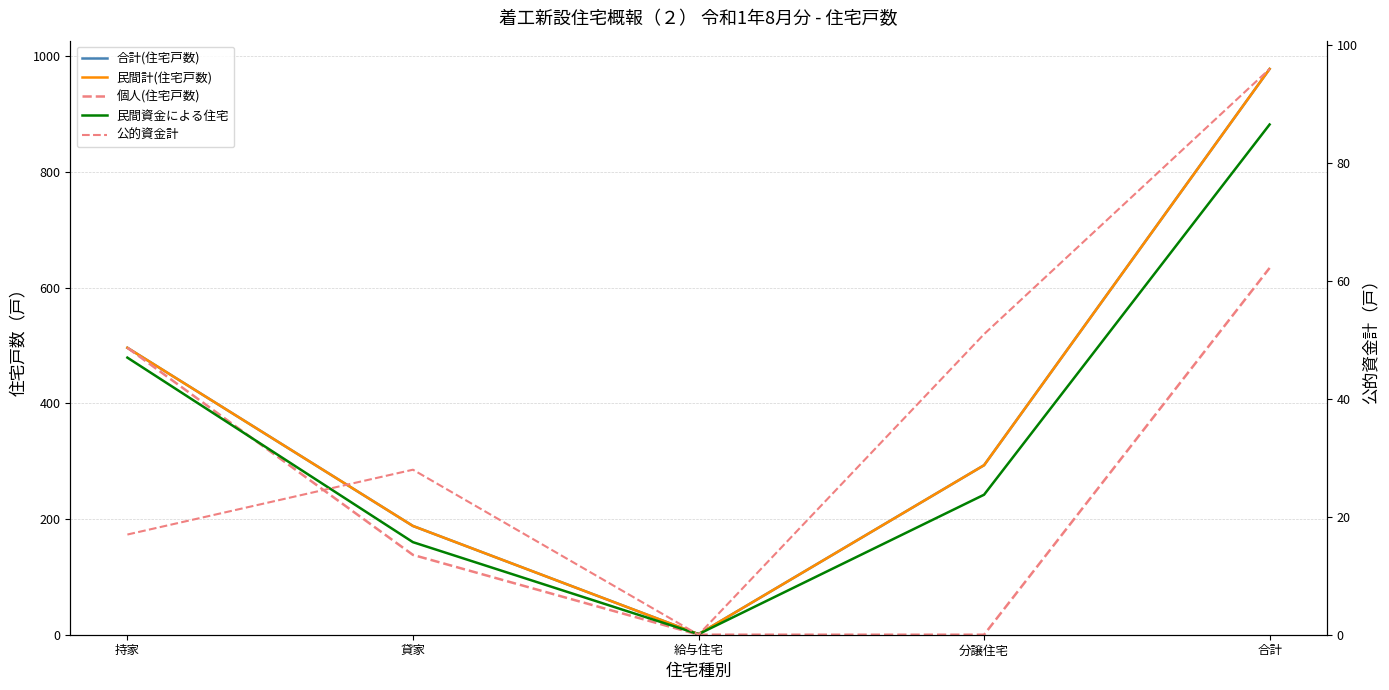

Where is 合計(住宅戸数) nearest to the value 489?

持家